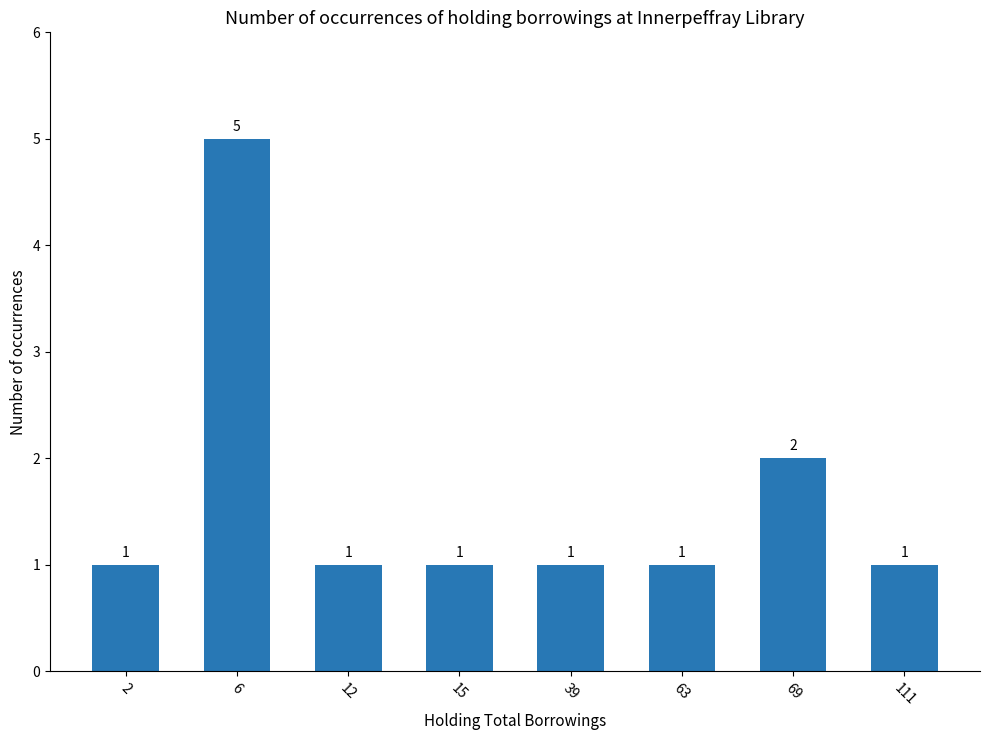

What is the average value?

2